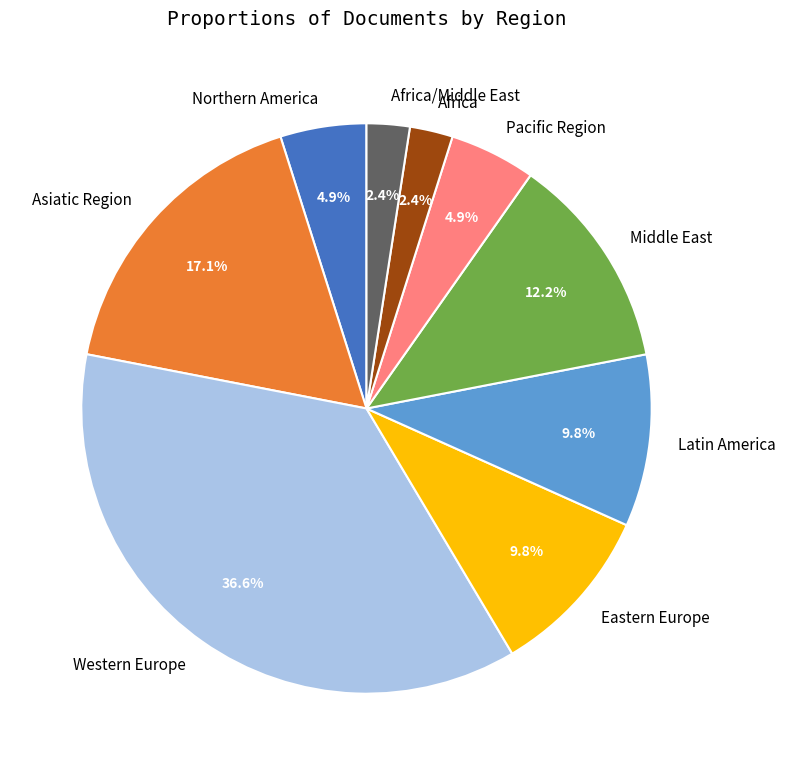

How many segments does this pie chart have?

9